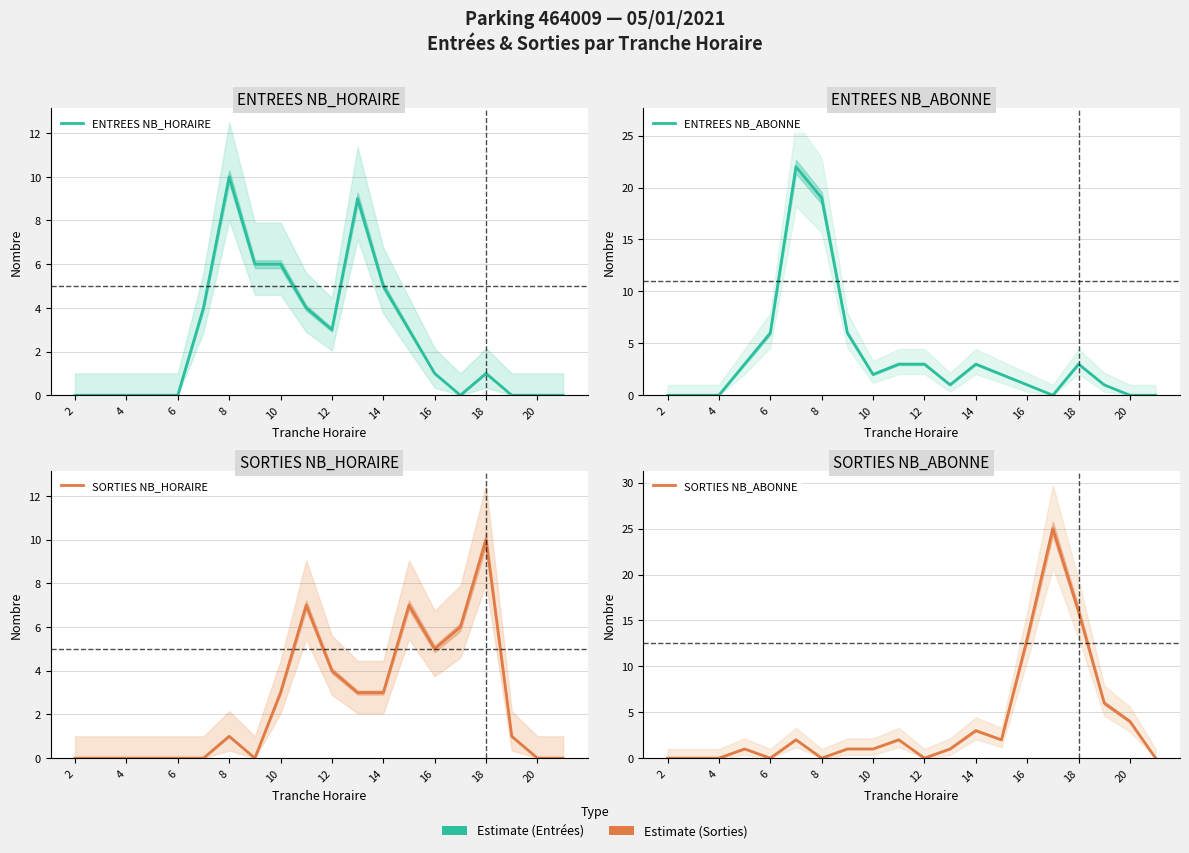

What is the difference between the maximum and minimum values in the ENTREES NB_HORAIRE series?

10